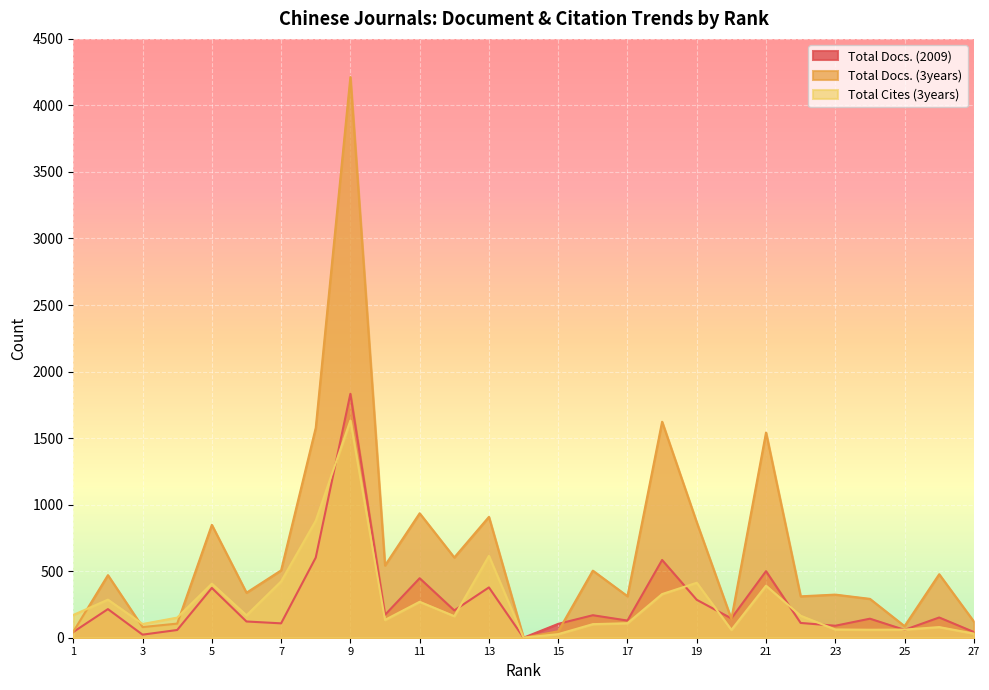

Reading right to left, transcribe all the data shown in this chart.

Total Docs. (2009): 27=43	26=152	25=59	24=143	23=90	22=111	21=500	20=145	19=285	18=584	17=129	16=169	15=104	14=0	13=378	12=205	11=447	10=172	9=1833	8=602	7=108	6=122	5=374	4=58	3=23	2=215	1=43
Total Docs. (3years): 27=122	26=477	25=87	24=292	23=324	22=311	21=1542	20=141	19=867	18=1623	17=312	16=504	15=48	14=0	13=908	12=603	11=935	10=543	9=4213	8=1577	7=506	6=338	5=848	4=106	3=80	2=470	1=45
Total Cites (3years): 27=31	26=80	25=61	24=60	23=62	22=165	21=391	20=59	19=413	18=328	17=109	16=102	15=27	14=0	13=615	12=162	11=270	10=134	9=1632	8=879	7=423	6=168	5=406	4=151	3=103	2=286	1=171